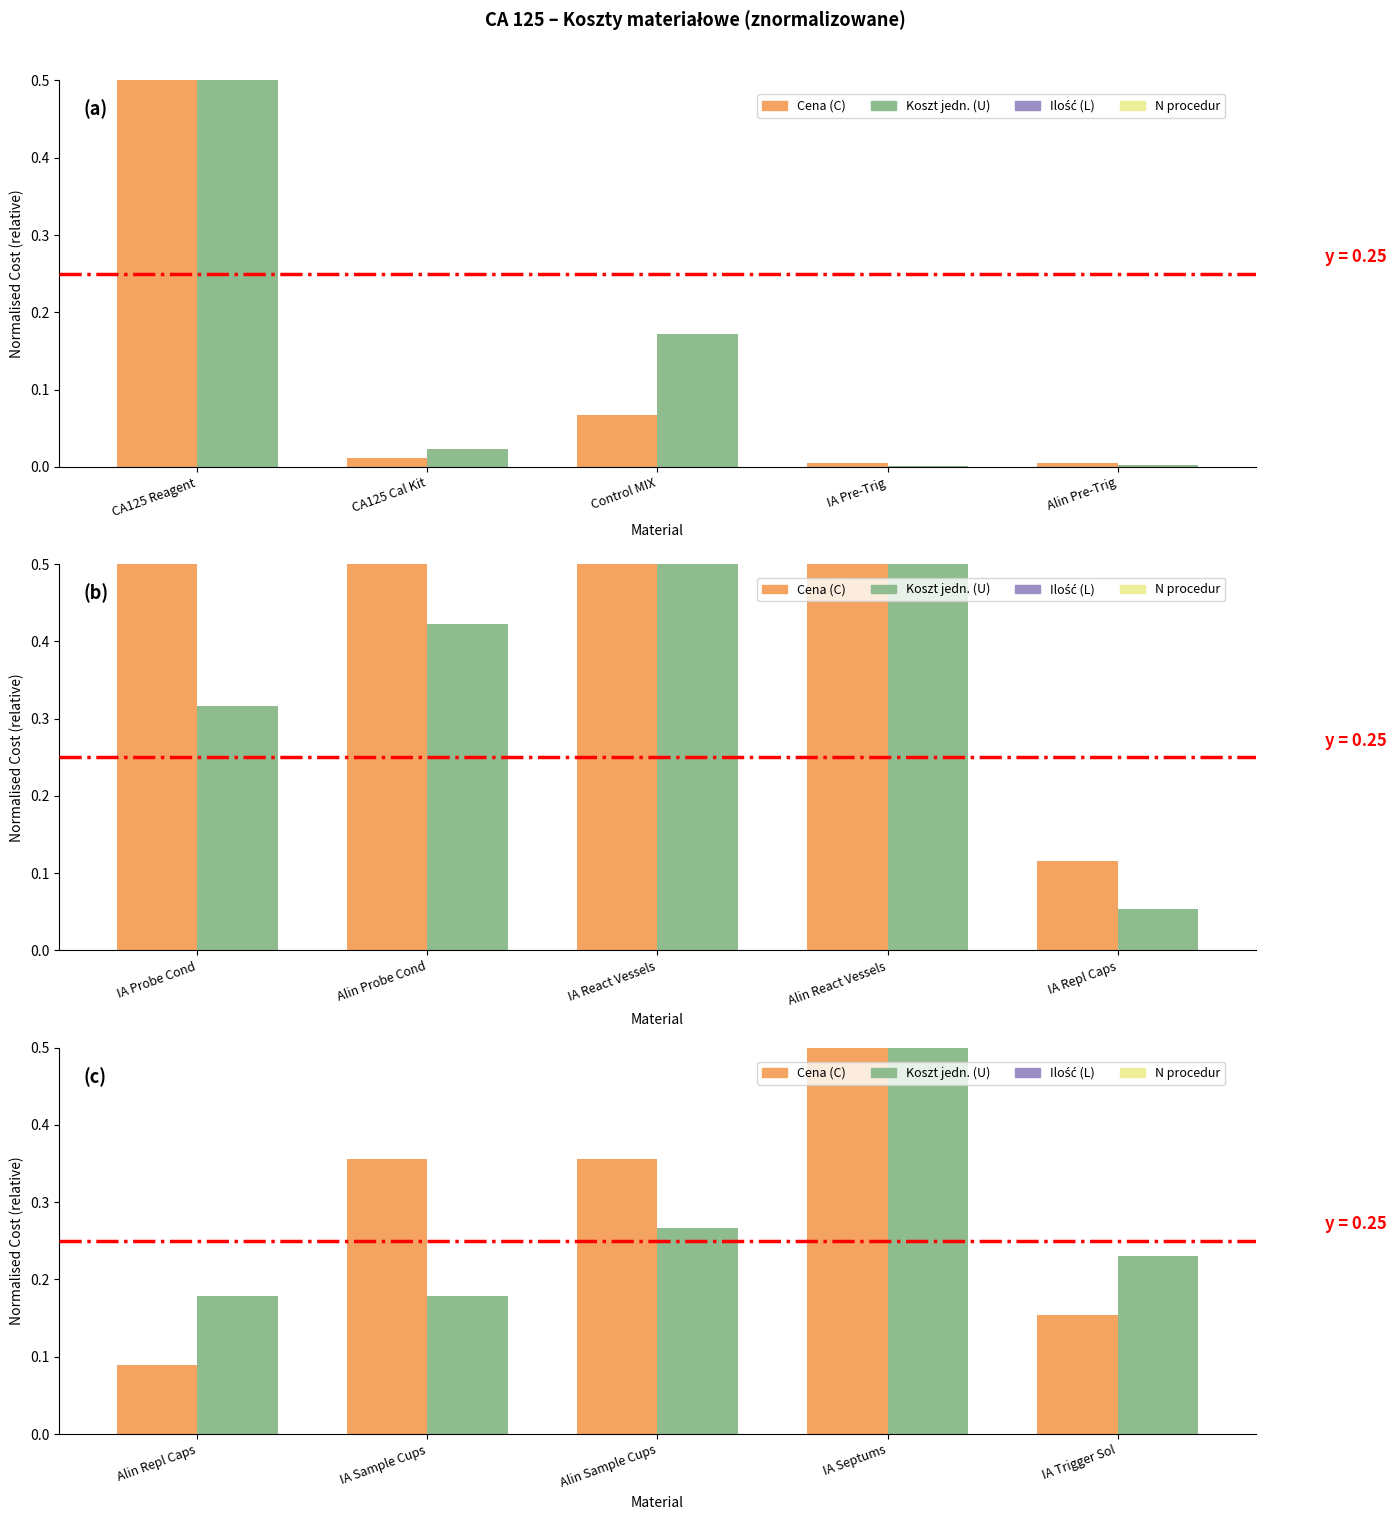

Rank the series by their maximum value, from lowest to highest.

Cena (C), Koszt jednostkowy (U)